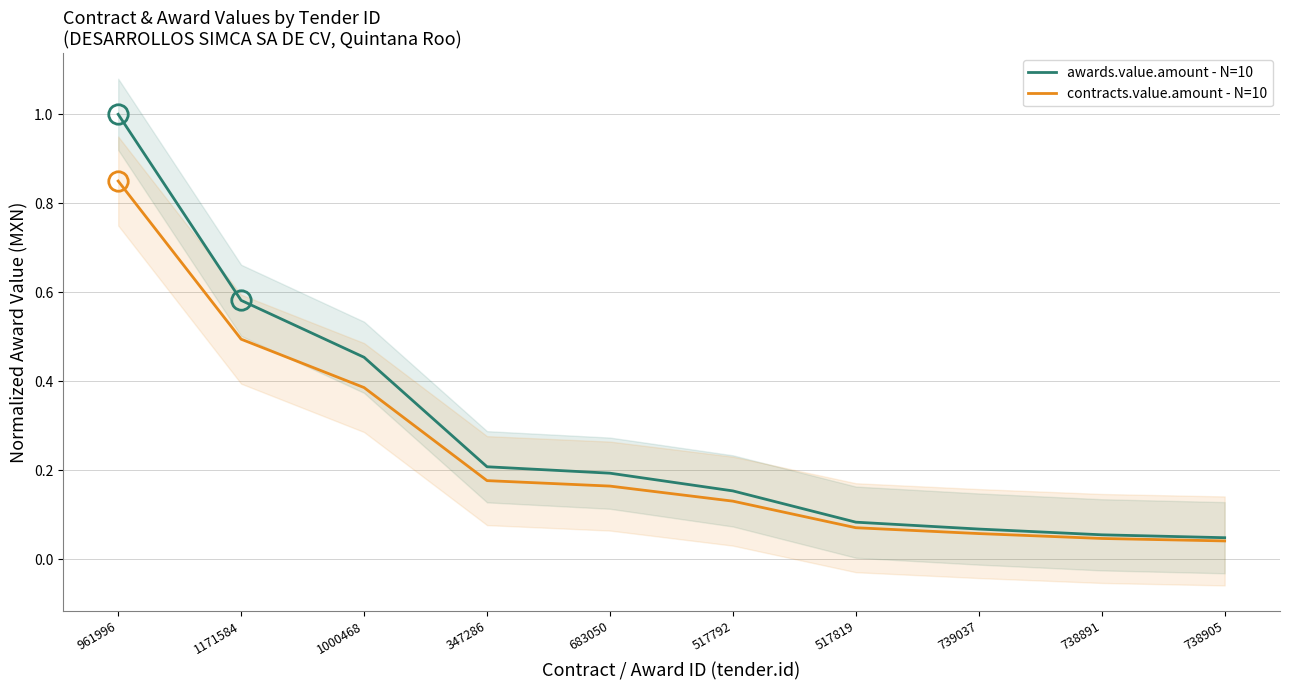

Which series has the largest total across all categories?

awards.value.amount - N=10